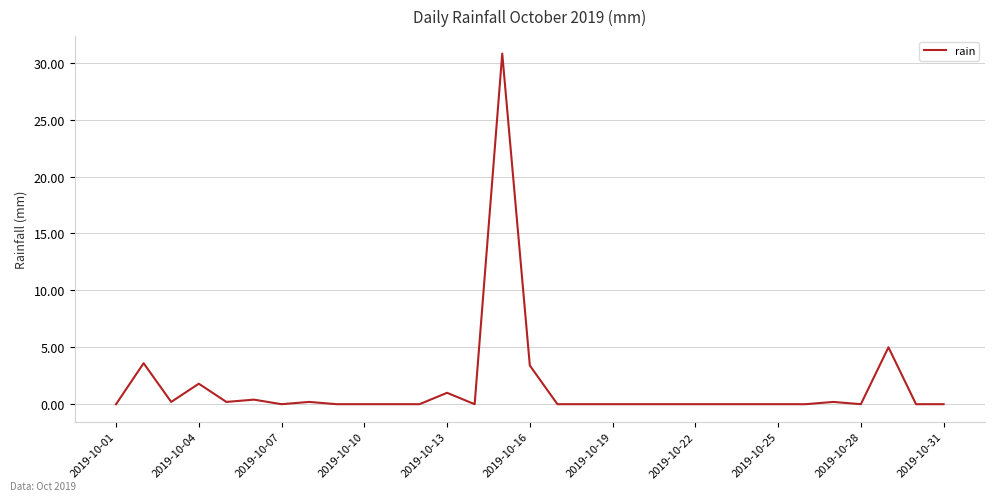

What is the difference between the maximum and minimum values?

30.8